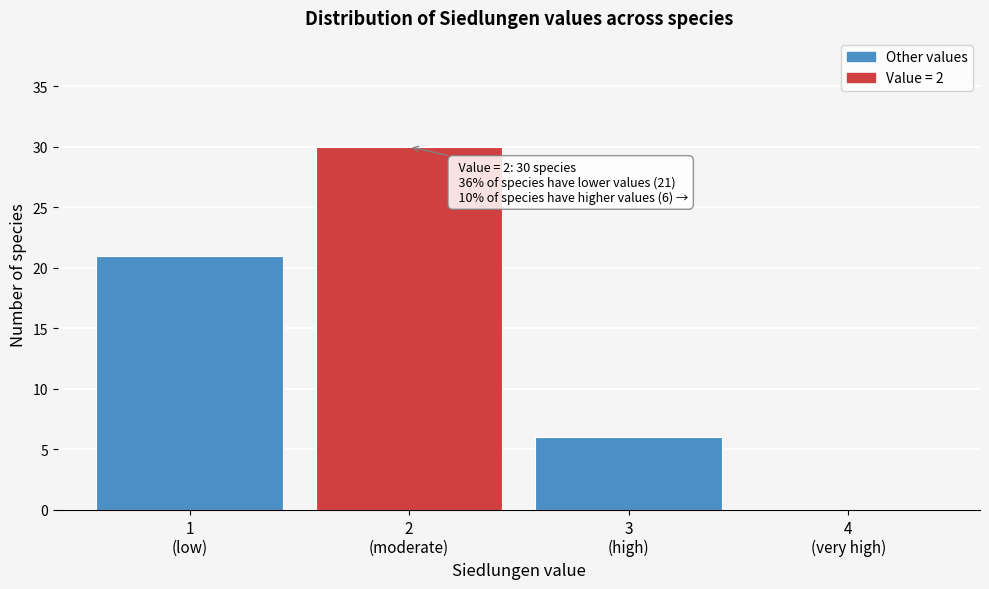

What is the greatest value displayed?

30